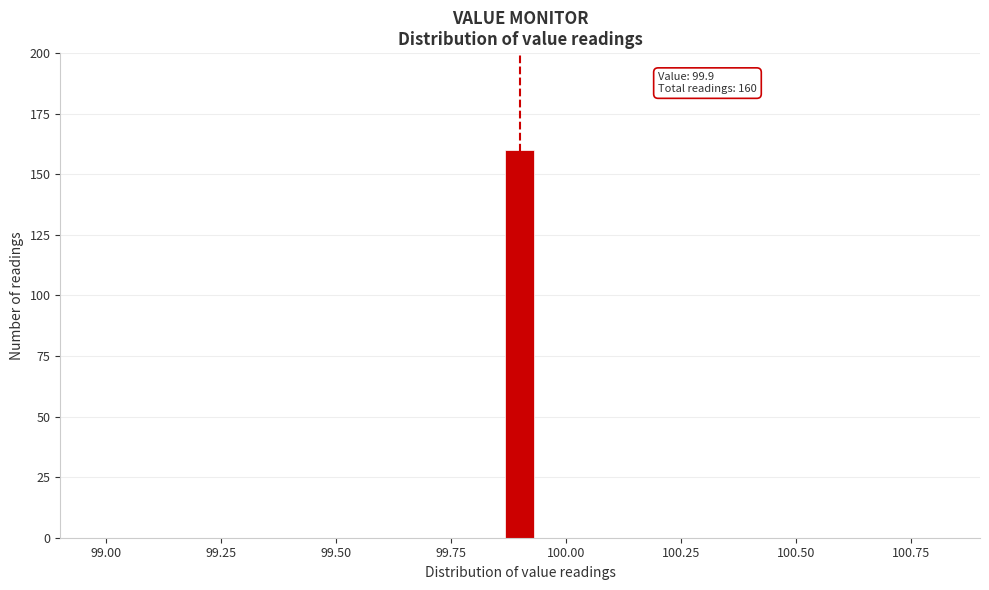

Around what value on the x-axis is the tallest bar? Give the approximate position of its centre, as read against the axis.

99.90